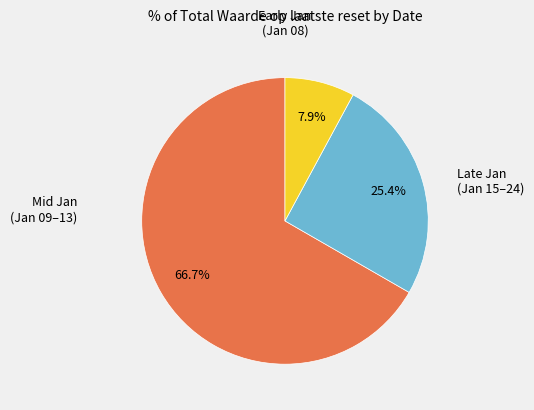

Count the number of slices in the pie.

3